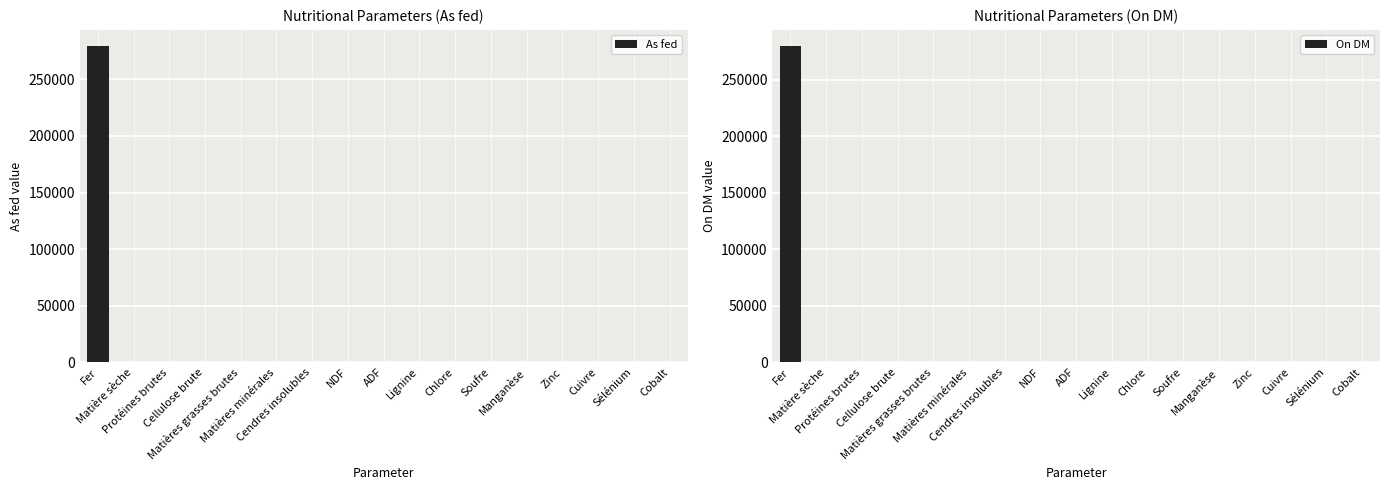

Reading left to right, extract all data points from this chart.

As fed: Fer=279720	Matière sèche=0	Protéines brutes=0	Cellulose brute=0	Matières grasses brutes=0	Matières minérales=0	Cendres insolubles=0	NDF=0	ADF=0	Lignine=0	Chlore=356	Soufre=0	Manganèse=0	Zinc=0	Cuivre=0	Sélénium=0	Cobalt=0
On DM: Fer=280000	Matière sèche=0	Protéines brutes=0	Cellulose brute=0	Matières grasses brutes=0	Matières minérales=0	Cendres insolubles=0	NDF=0	ADF=0	Lignine=0	Chlore=357	Soufre=0	Manganèse=0	Zinc=0	Cuivre=0	Sélénium=0	Cobalt=0